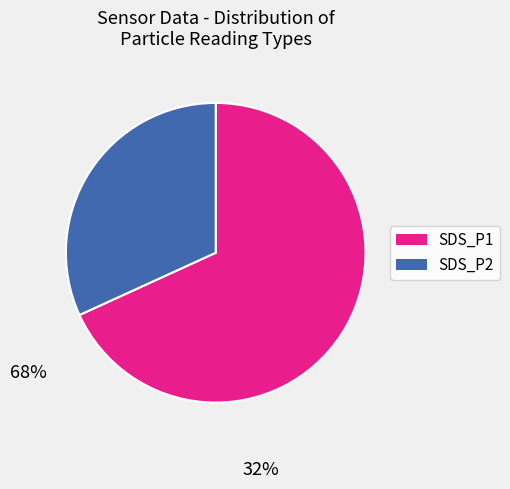

Count the number of slices in the pie.

2